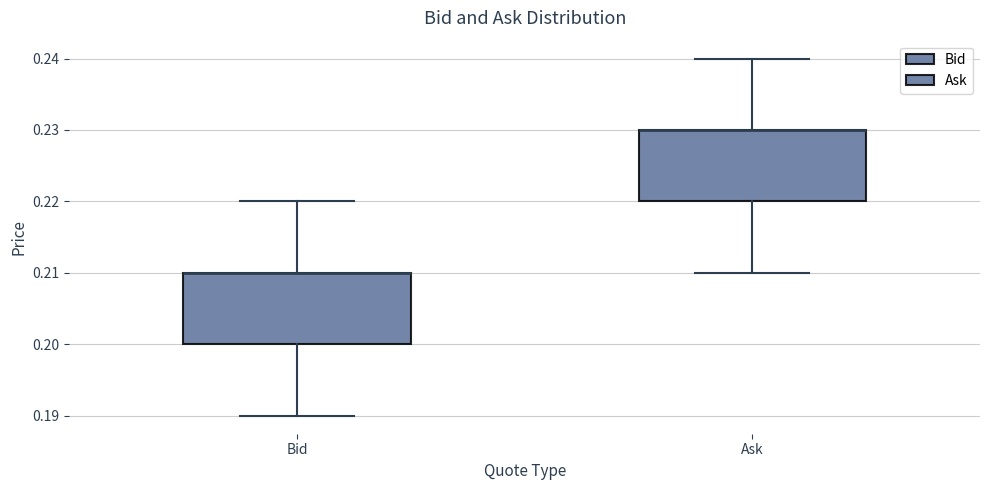

Where does the lower whisker of the box for Bid end on the y-axis? The values are not printed on the chart, so give them approximately, as read against the axis.

0.19